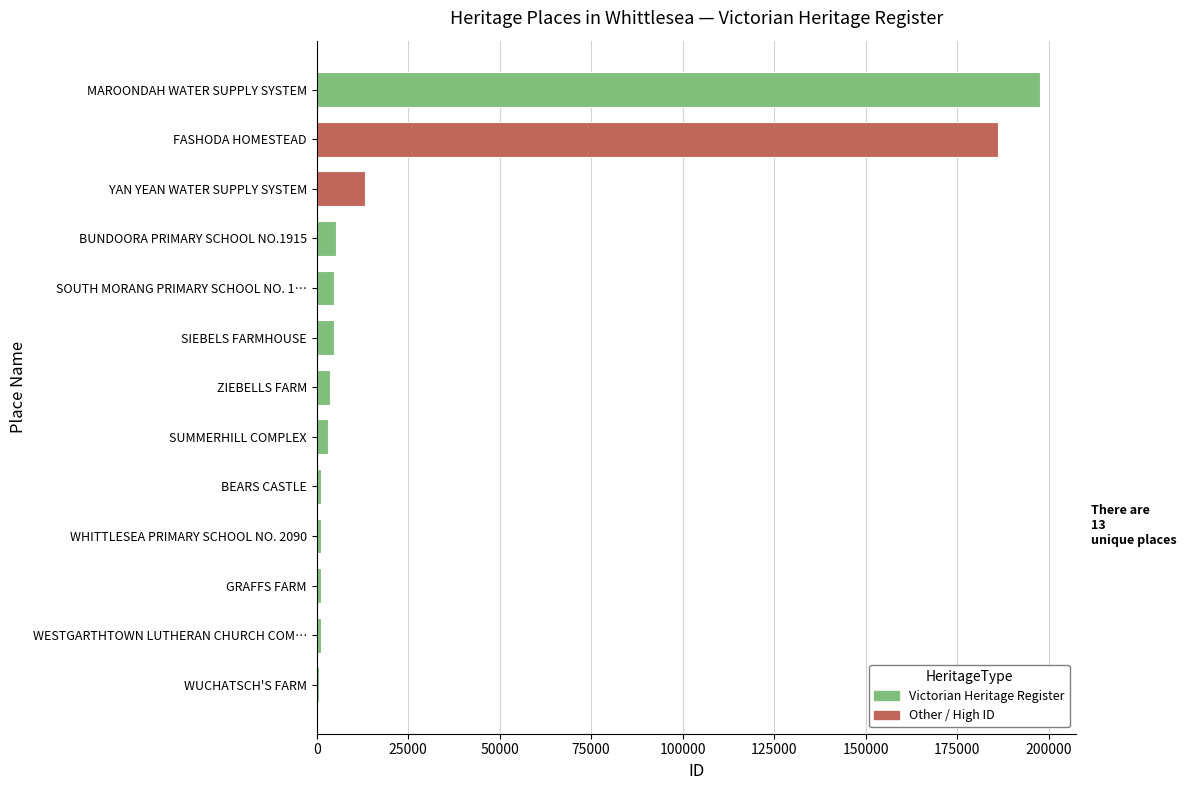

True or false: the data shows 299178 at FASHODA HOMESTEAD.

False